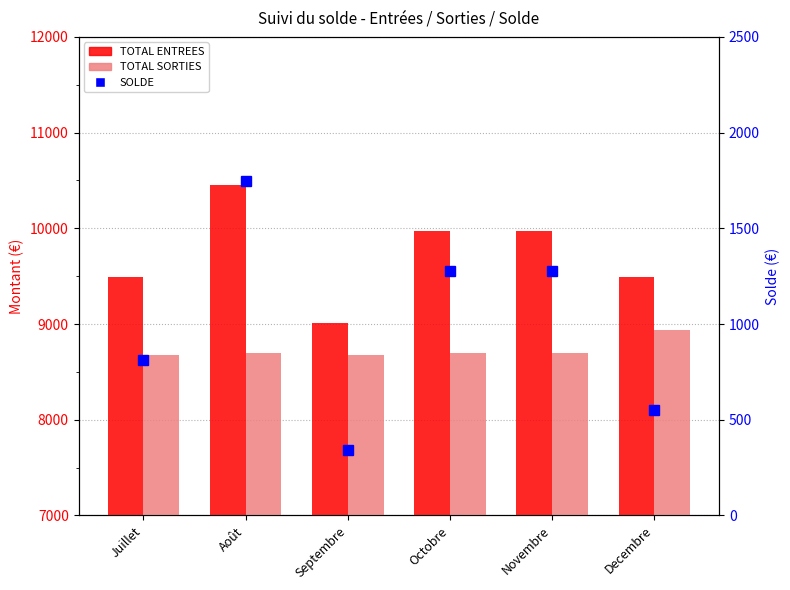

Which series has the widest spread of values?

TOTAL ENTREES